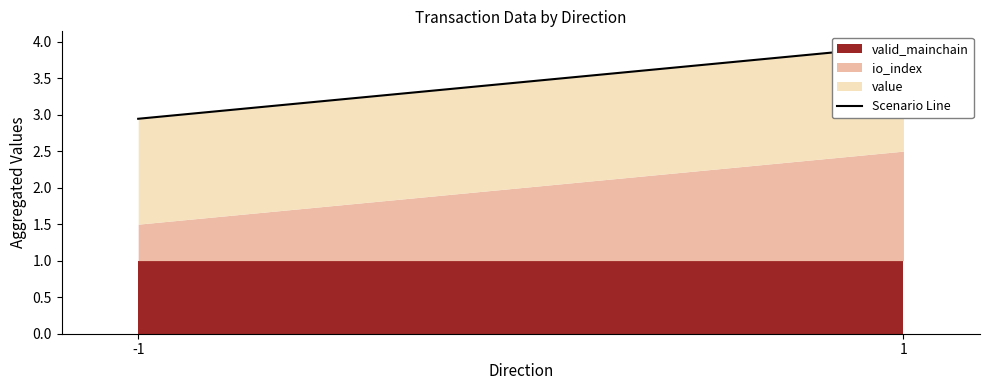

What value does the data have at 1?

3.9